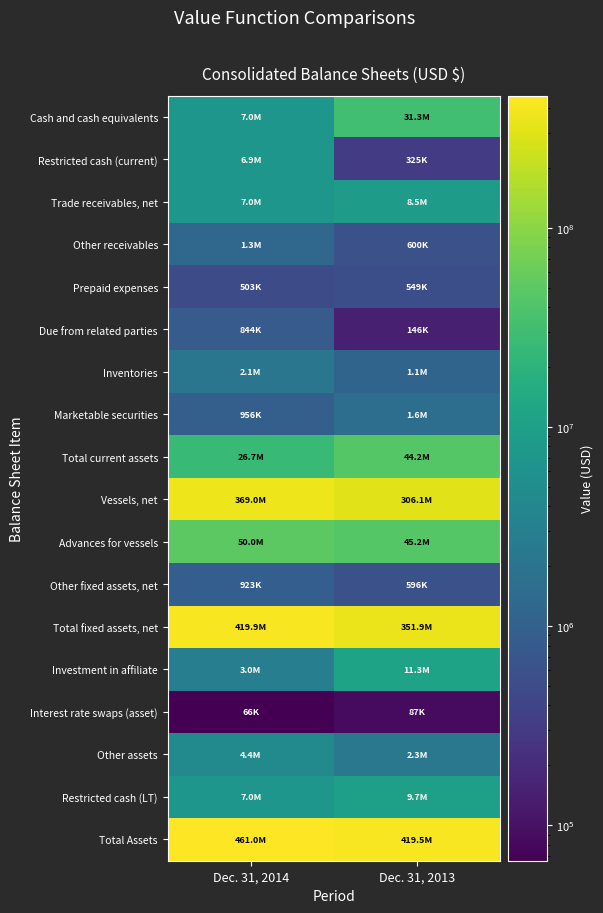

Between Dec. 31, 2013 and Dec. 31, 2014, which is larger?

Dec. 31, 2013